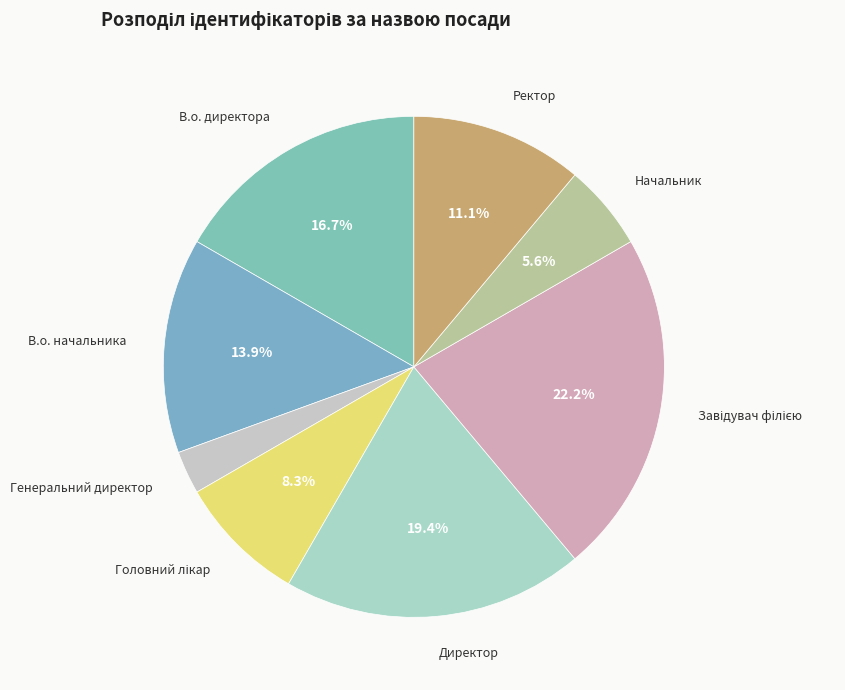

To the nearest percent, what is the difference between the largest and smallest slice percentages?

19%